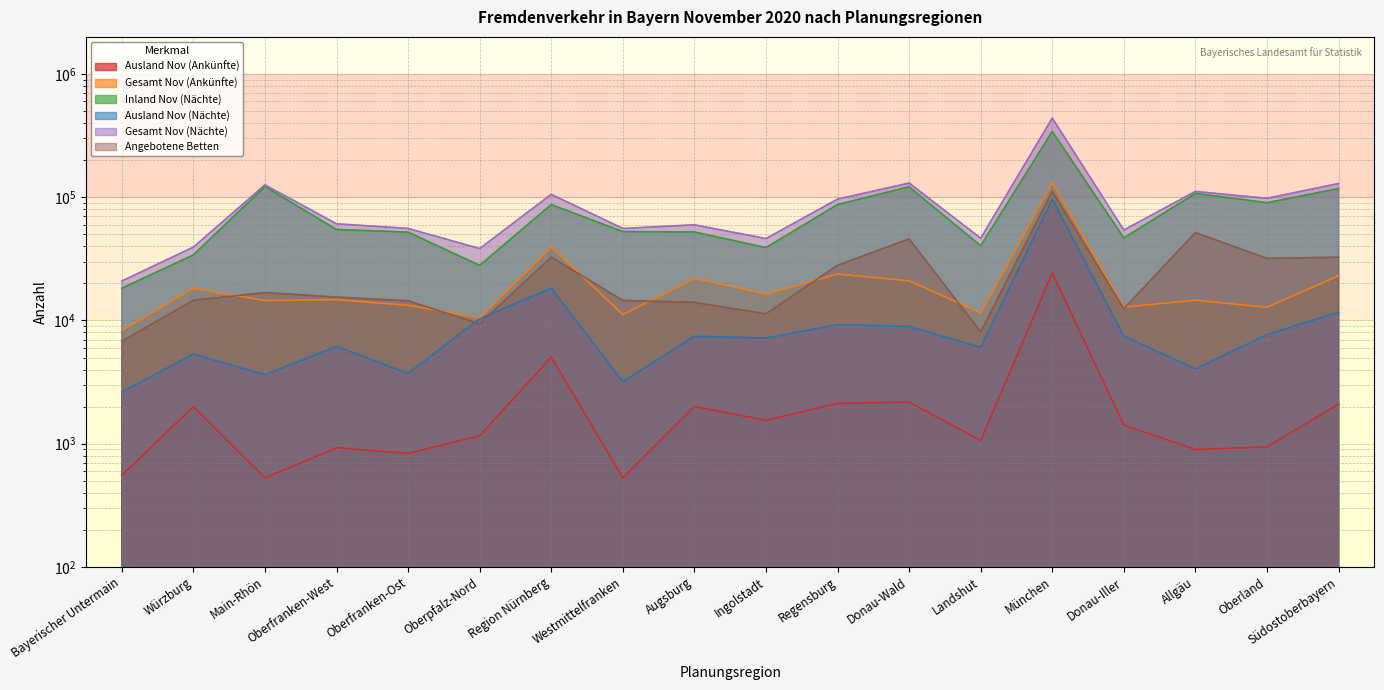

Which series changed the most between Ingolstadt and Regensburg?

Gesamt Nov (Nächte)